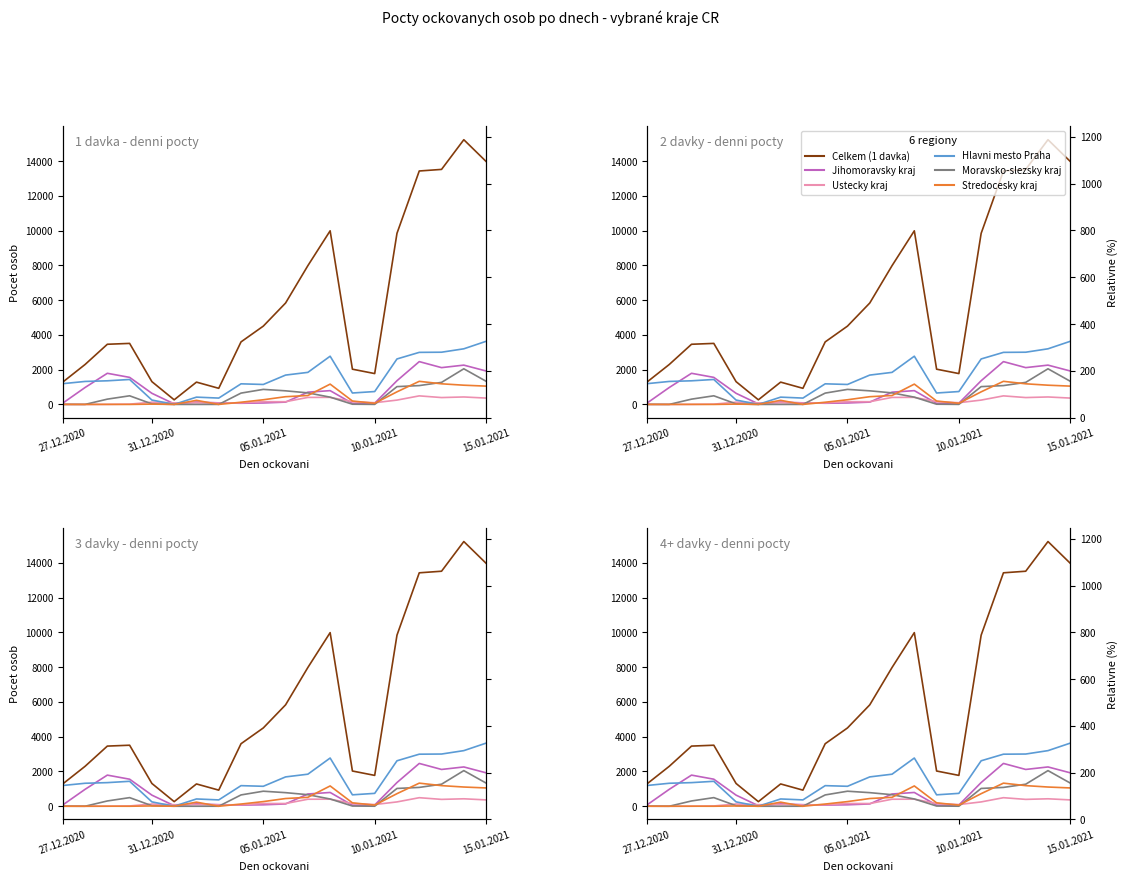

Reading left to right, extract all data points from this chart.

Celkem (1 davka): 1285	2297	3461	3511	1310	265	1283	927	3597	4505	5834	7983	9989	2027	1775	9844	13431	13522	15230	13978
Jihomoravsky kraj: 74	973	1791	1556	639	31	138	89	67	83	133	705	793	60	70	1364	2463	2117	2261	1923
Ustecky kraj: 2	1	1	17	128	88	93	77	88	158	156	403	407	157	98	249	492	395	429	365
Hlavni mesto Praha: 1194	1322	1359	1435	251	3	419	365	1185	1148	1688	1844	2774	657	741	2616	2995	3004	3200	3632
Moravsko-slezsky kraj: 3	0	304	496	30	0	0	1	651	865	782	665	418	12	2	1024	1084	1268	2050	1332
Stredocesky kraj: 2	0	3	0	18	1	235	0	126	268	444	513	1168	196	66	724	1329	1186	1106	1053